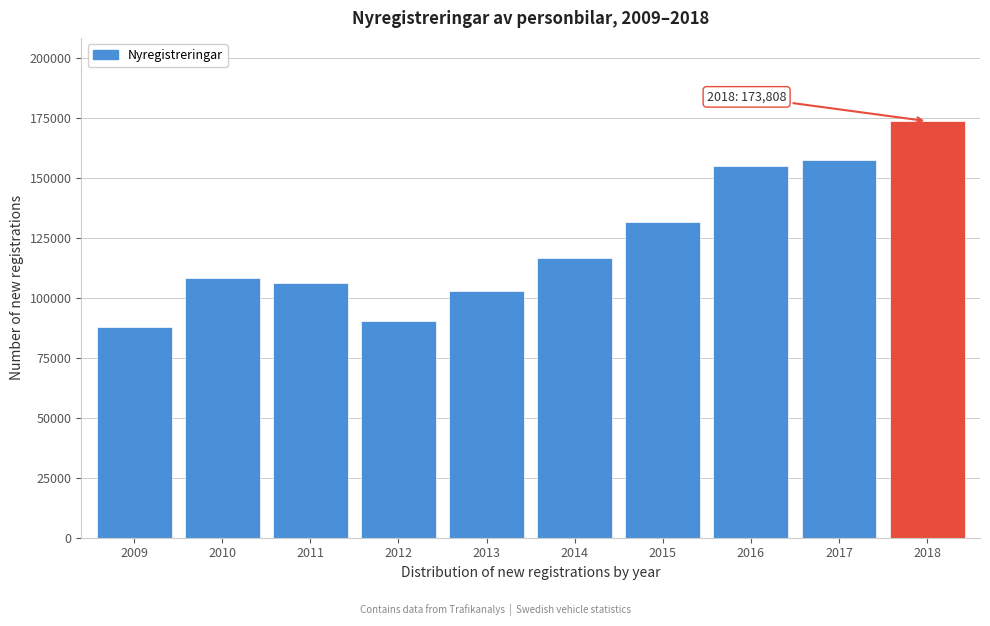

Reading left to right, extract all data points from this chart.

87926	108228	106452	90565	102851	116525	131576	155320	157555	173808